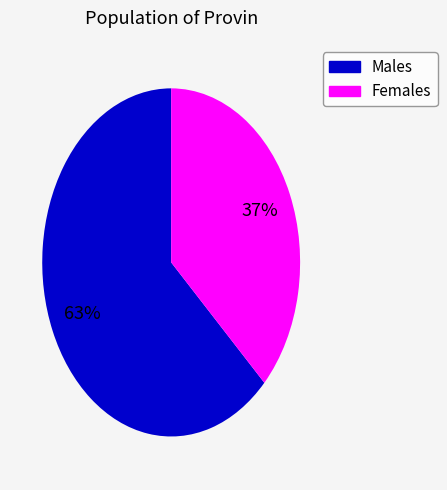

To the nearest percent, what is the difference between the largest and smallest slice percentages?

26%